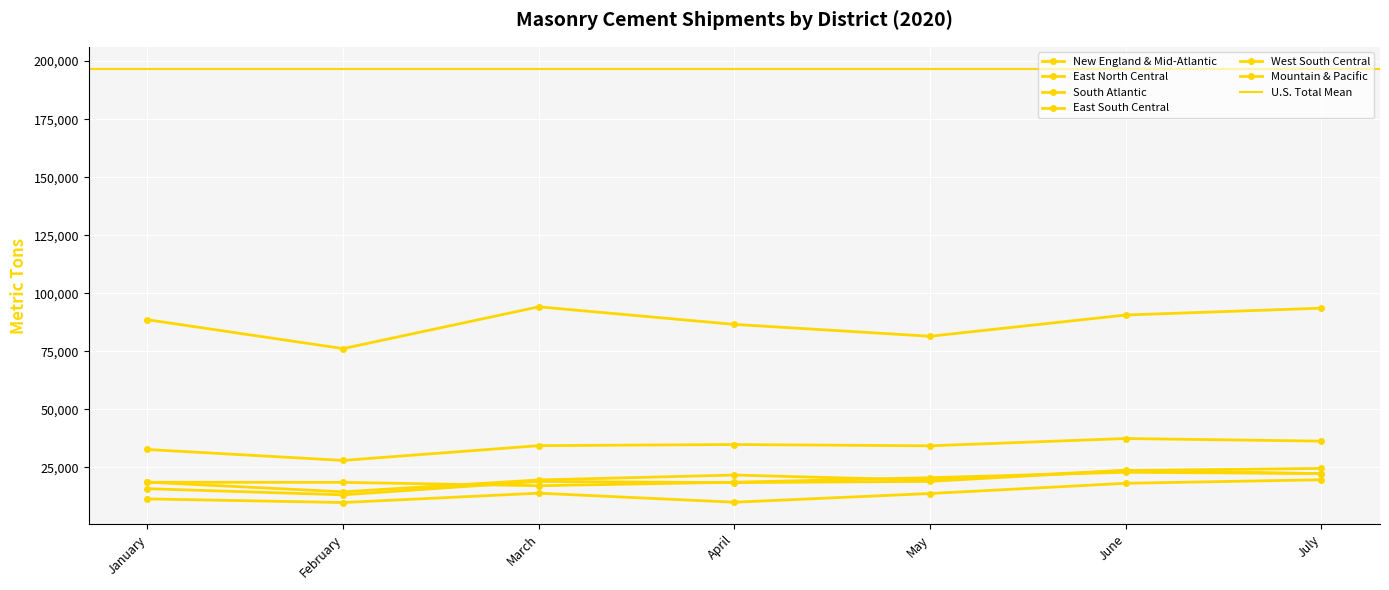

How many lines are shown in the chart?

6